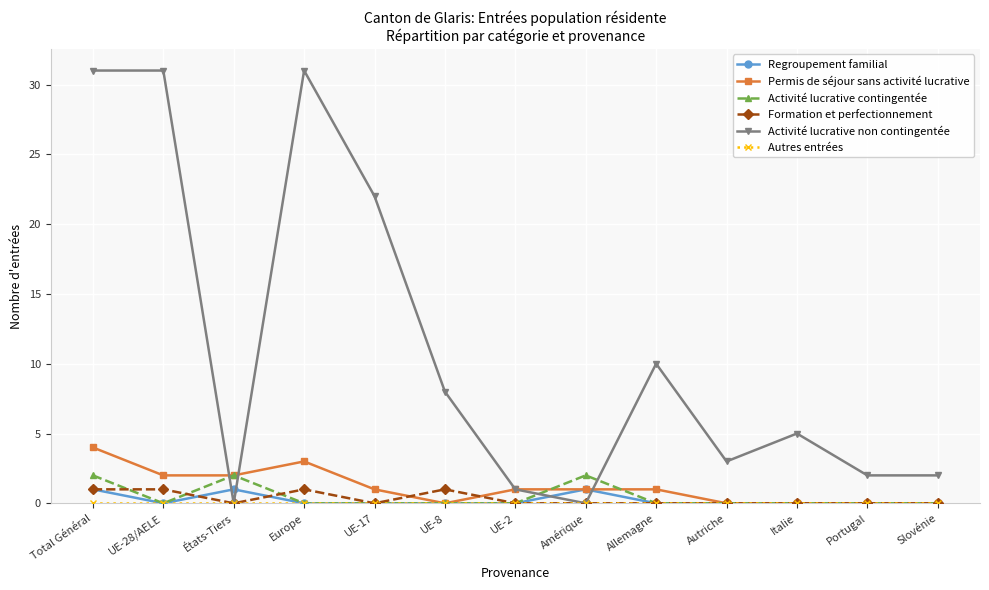

What is the spread (max minus min) of values at UE-17?

22